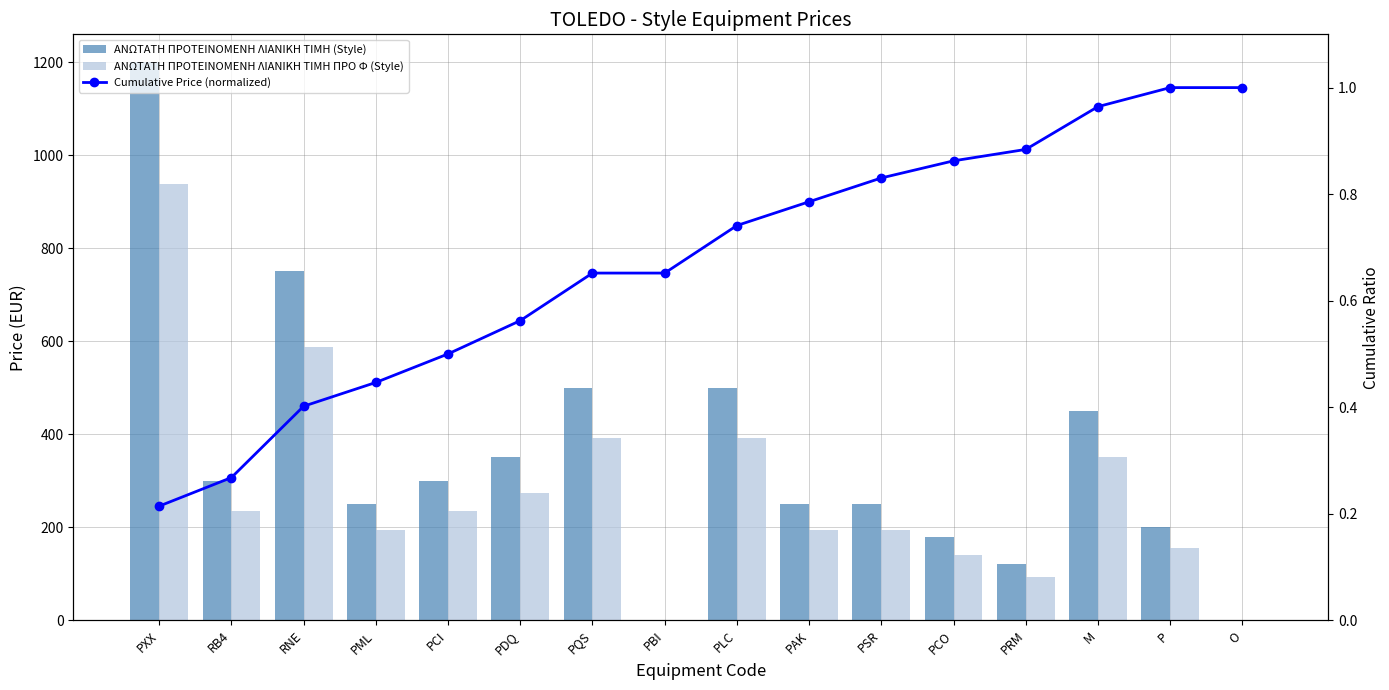

What is the label of the 2nd bar from the right?

P